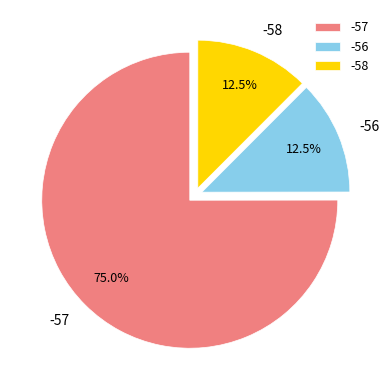

Is it true that -57 is 18% of the pie?

False